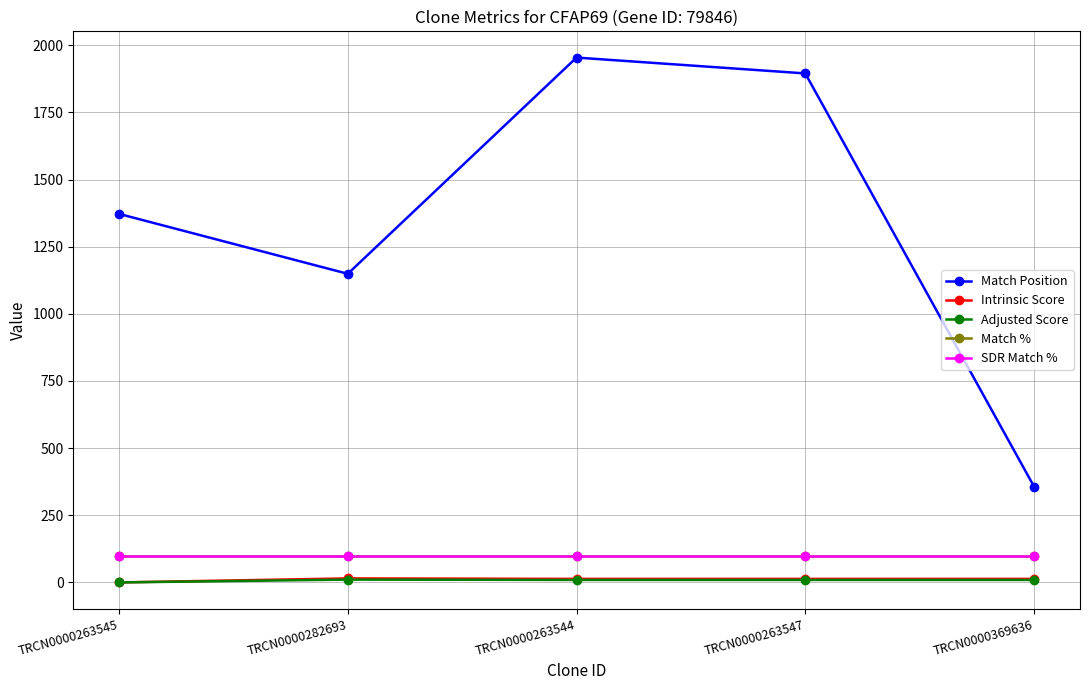

Rank the series at TRCN0000263547 from highest to lowest value.

Match Position, Match %, SDR Match %, Intrinsic Score, Adjusted Score